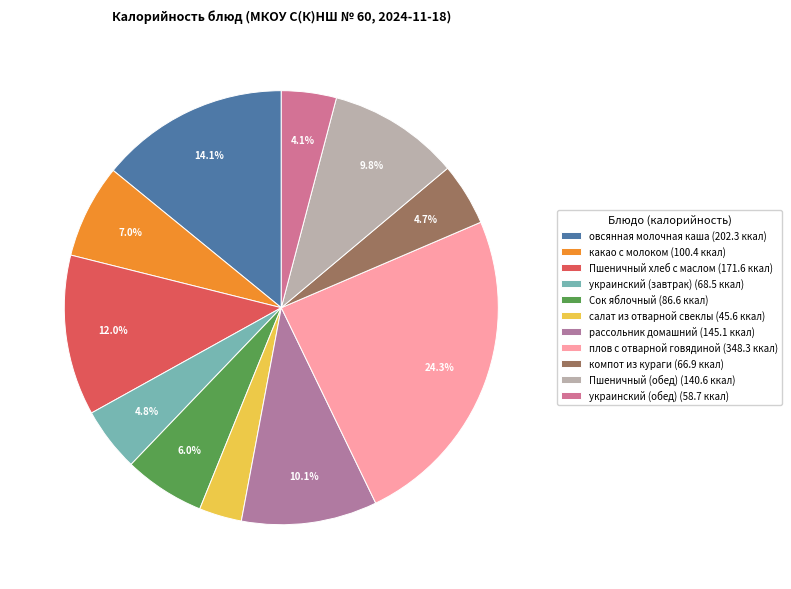

Is it true that рассольник домашний is 1% of the pie?

False